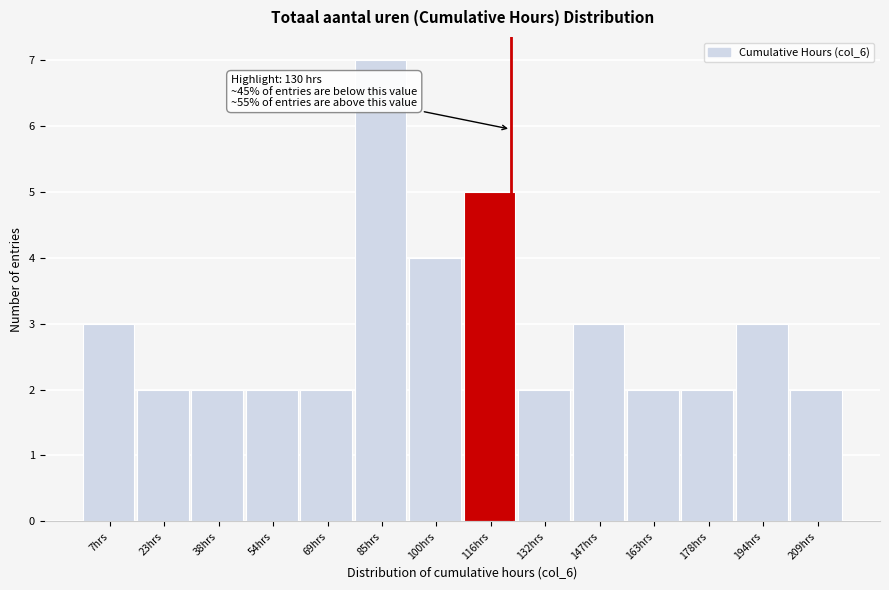

Reading right to left, what are all the values shown in this chart?

2	3	2	2	3	2	5	4	7	2	2	2	2	3